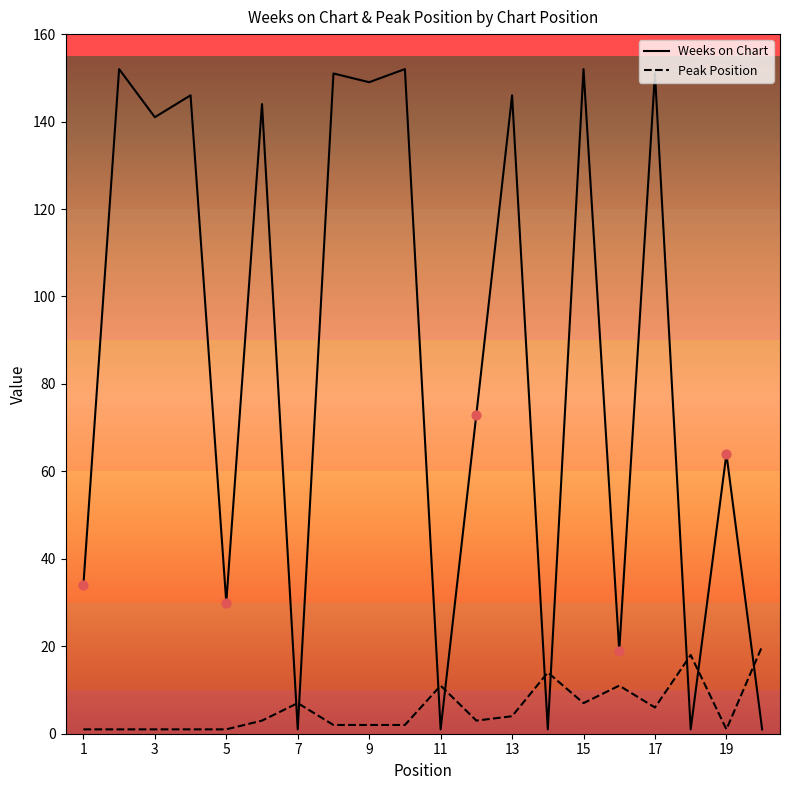

Which series has the largest total across all categories?

Weeks on Chart